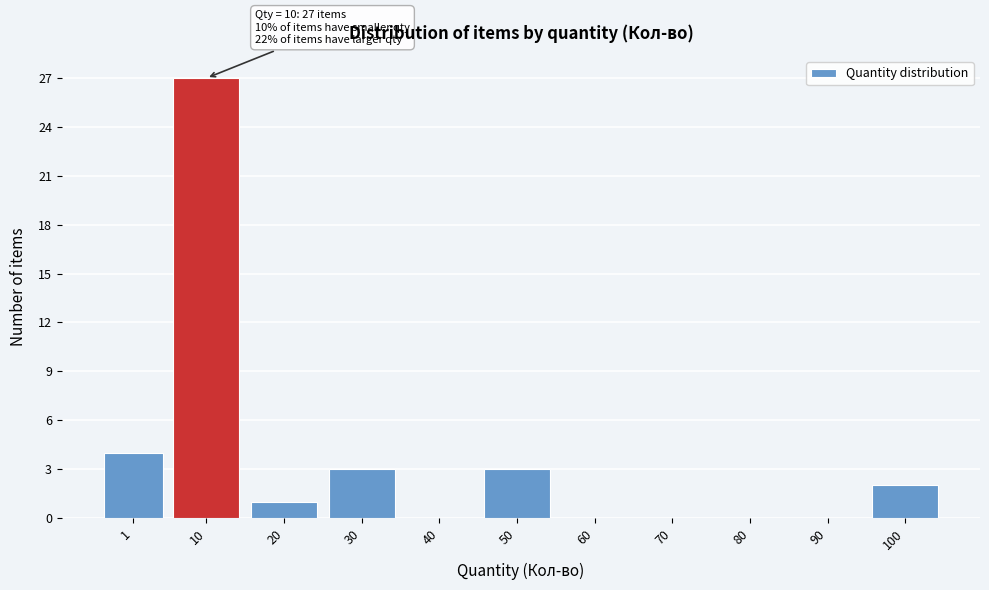

Reading left to right, what are all the values shown in this chart?

1=4	10=27	20=1	30=3	40=0	50=3	60=0	70=0	80=0	90=0	100=2